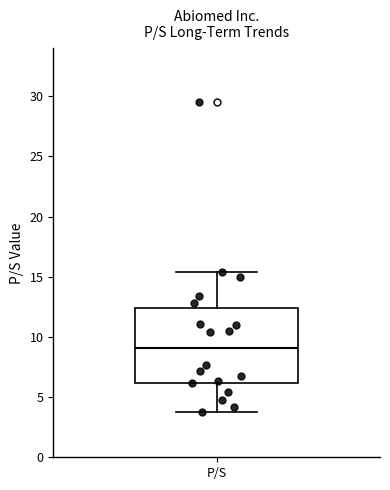

Transcribe this box plot: give where the median line is, the range the box spans, and where the two whiskers end, as read against the y-axis. The values are not printed on the chart, so give them approximately, as read against the axis.

median 9.0, box 6.0 to 12.5, whiskers 4.0 to 15.5